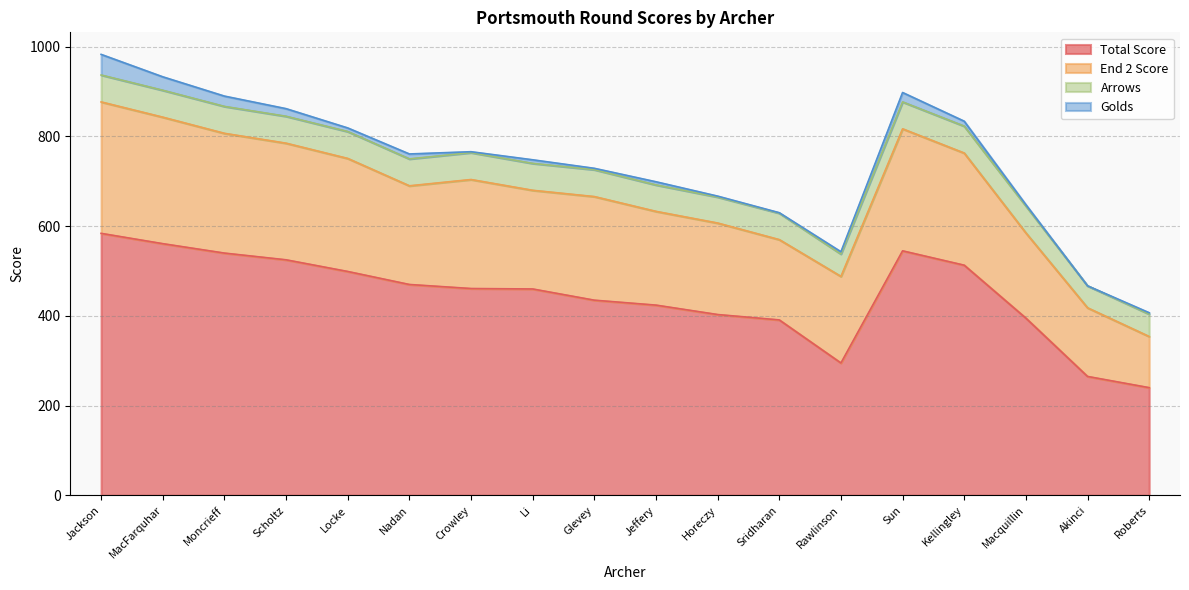

What is the lowest value of the Total Score series?

240